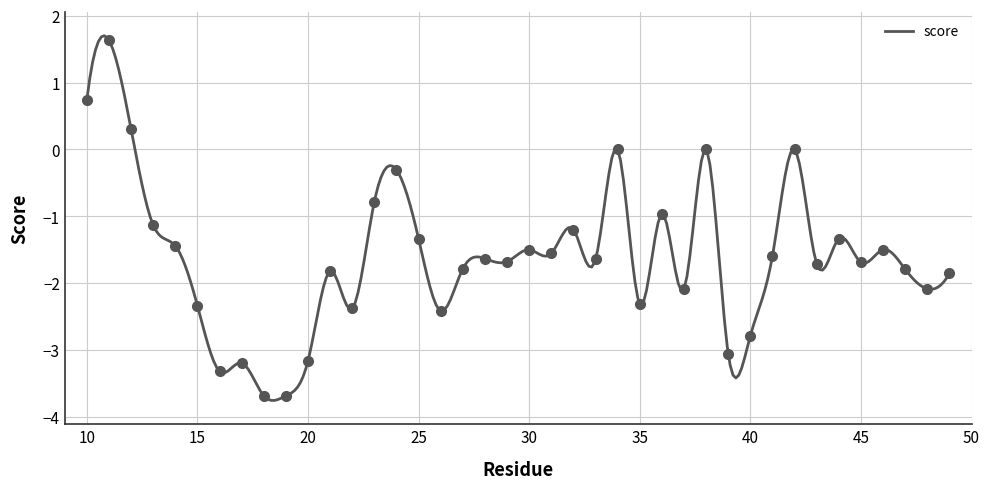

Where is the data nearest to the value -1?

36